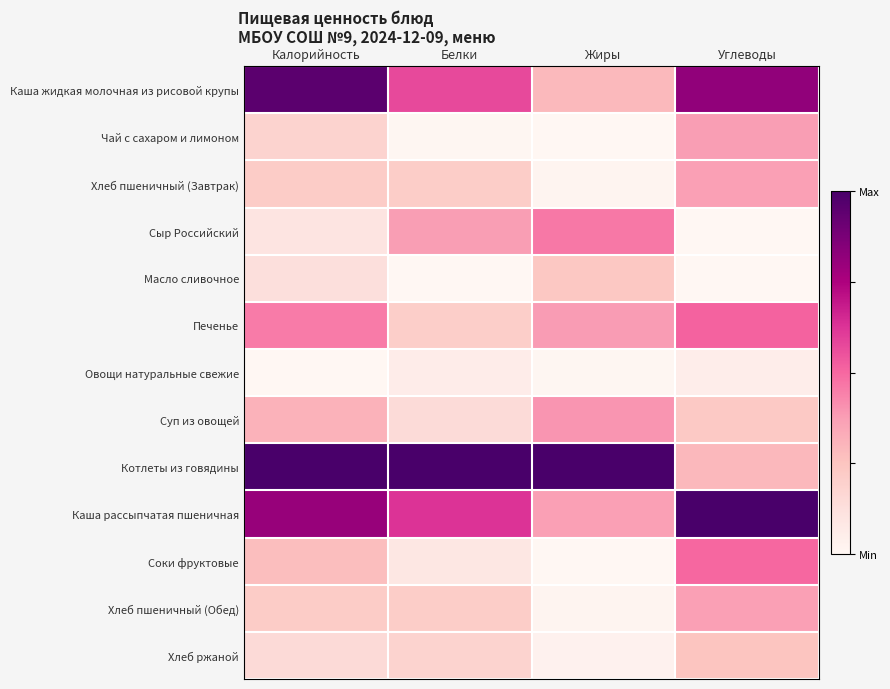

Reading right to left, list all the values displayed in this chart.

Каша жидкая молочная из рисовой крупы: Углеводы=0.8	Жиры=0.3	Белки=0.6	Калорийность=1.0
Чай с сахаром и лимоном: Углеводы=0.4	Жиры=0.0	Белки=0.0	Калорийность=0.2
Хлеб пшеничный (Завтрак): Углеводы=0.4	Жиры=0.0	Белки=0.2	Калорийность=0.2
Сыр Российский: Углеводы=0.0	Жиры=0.5	Белки=0.4	Калорийность=0.1
Масло сливочное: Углеводы=0.0	Жиры=0.2	Белки=0.0	Калорийность=0.1
Печенье: Углеводы=0.5	Жиры=0.4	Белки=0.2	Калорийность=0.5
Овощи натуральные свежие: Углеводы=0.1	Жиры=0.0	Белки=0.1	Калорийность=0.0
Суп из овощей: Углеводы=0.2	Жиры=0.4	Белки=0.1	Калорийность=0.3
Котлеты из говядины: Углеводы=0.3	Жиры=1.0	Белки=1.0	Калорийность=1.0
Каша рассыпчатая пшеничная: Углеводы=1.0	Жиры=0.4	Белки=0.6	Калорийность=0.8
Соки фруктовые: Углеводы=0.5	Жиры=0.0	Белки=0.1	Калорийность=0.3
Хлеб пшеничный (Обед): Углеводы=0.4	Жиры=0.0	Белки=0.2	Калорийность=0.2
Хлеб ржаной: Углеводы=0.2	Жиры=0.0	Белки=0.2	Калорийность=0.1